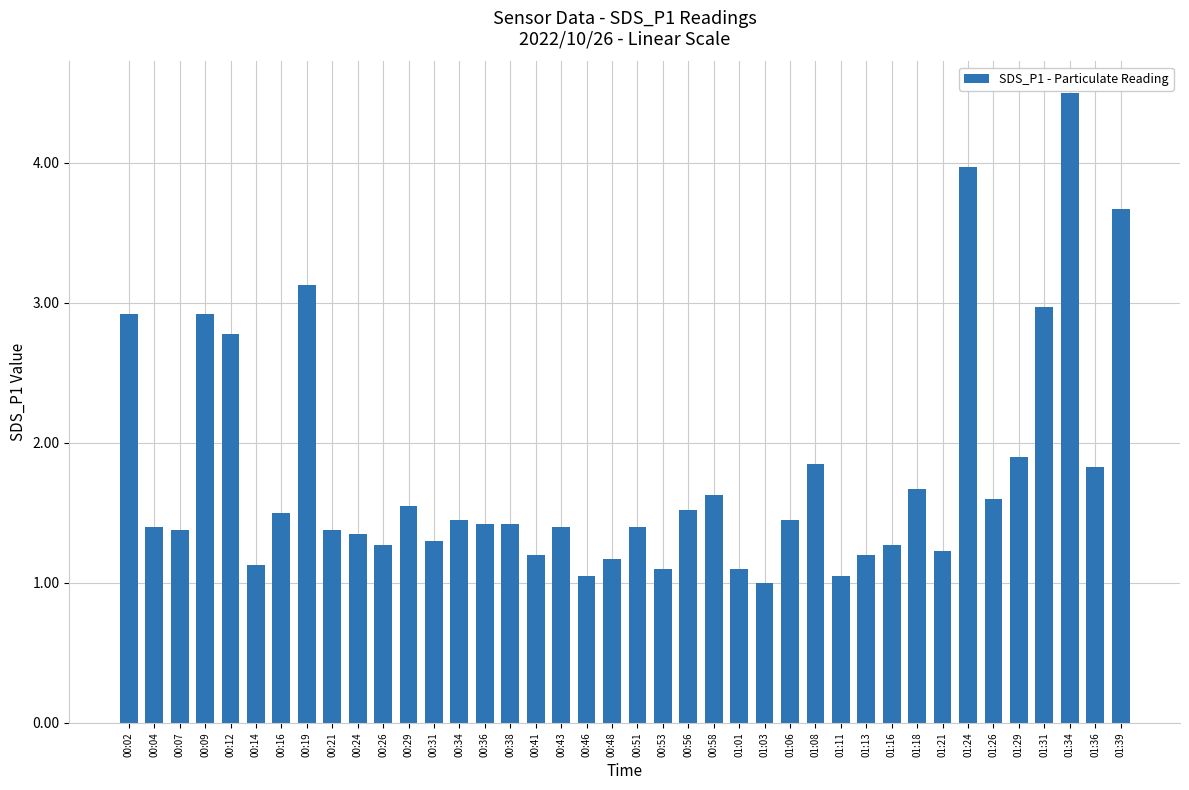

What is the maximum value shown in the chart?

4.5